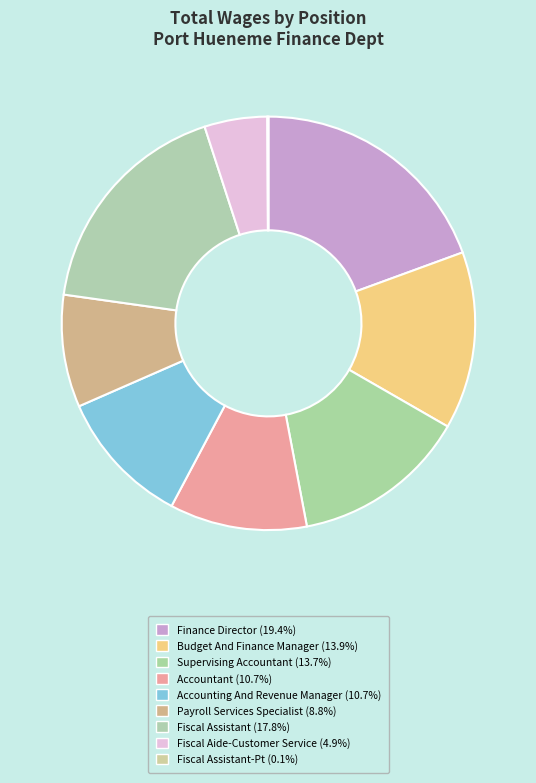

Count the number of slices in the pie.

9